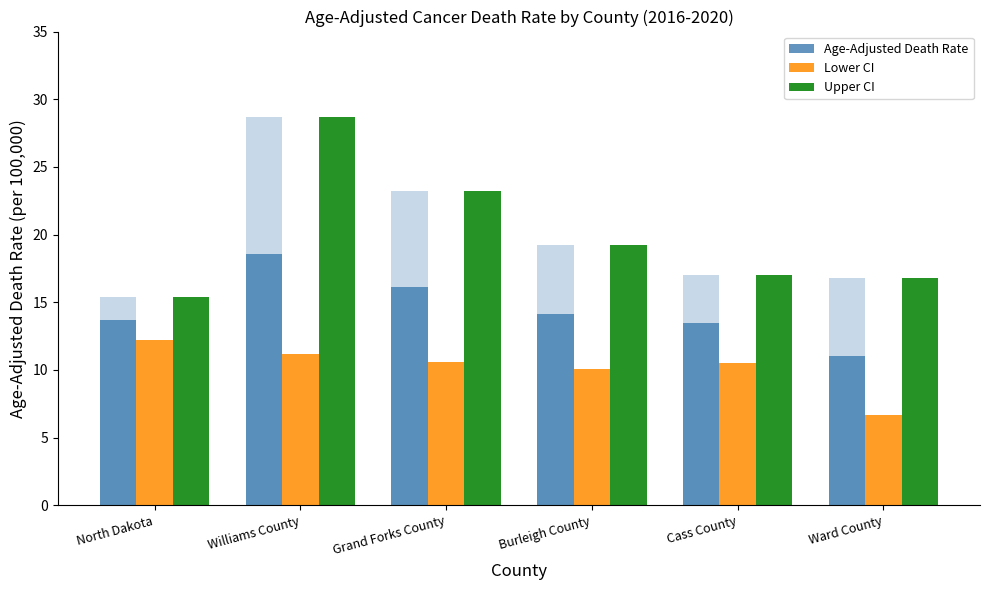

What is the sum of all Upper CI values?

120.3